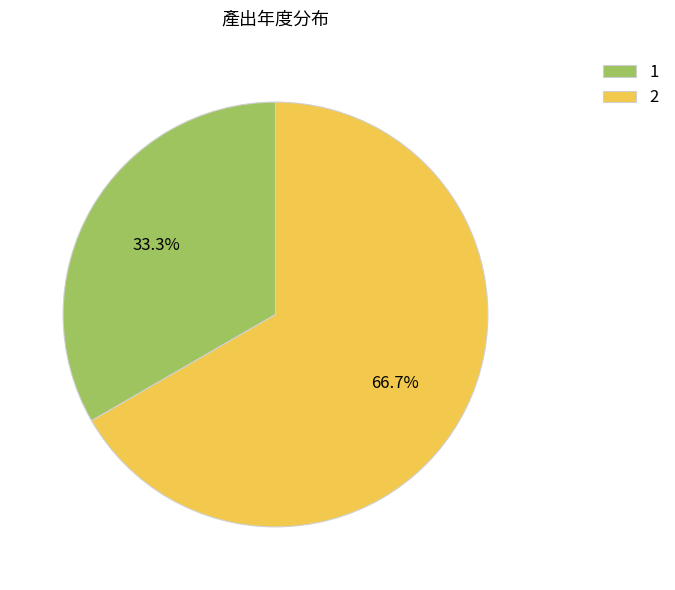

Which category has the smallest portion of the pie?

1